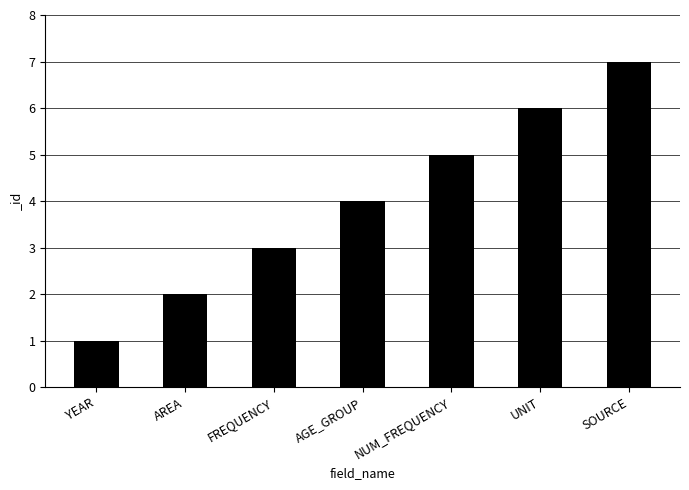

Reading right to left, what are all the values shown in this chart?

SOURCE=7	UNIT=6	NUM_FREQUENCY=5	AGE_GROUP=4	FREQUENCY=3	AREA=2	YEAR=1